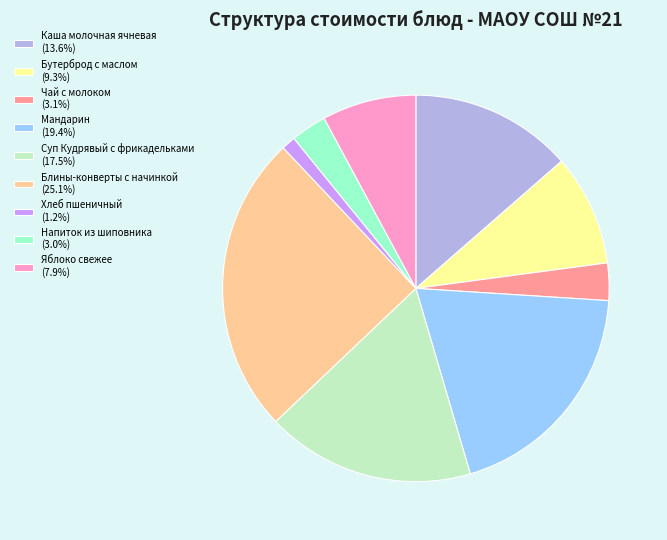

Does any single category account for the majority?

No